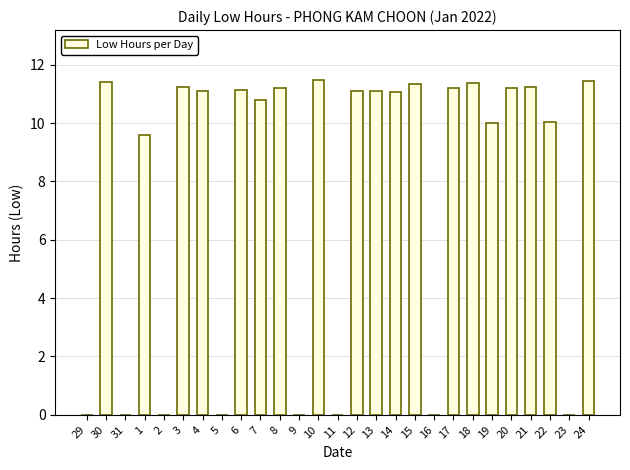

True or false: the data shows 4.8 at 14.

False